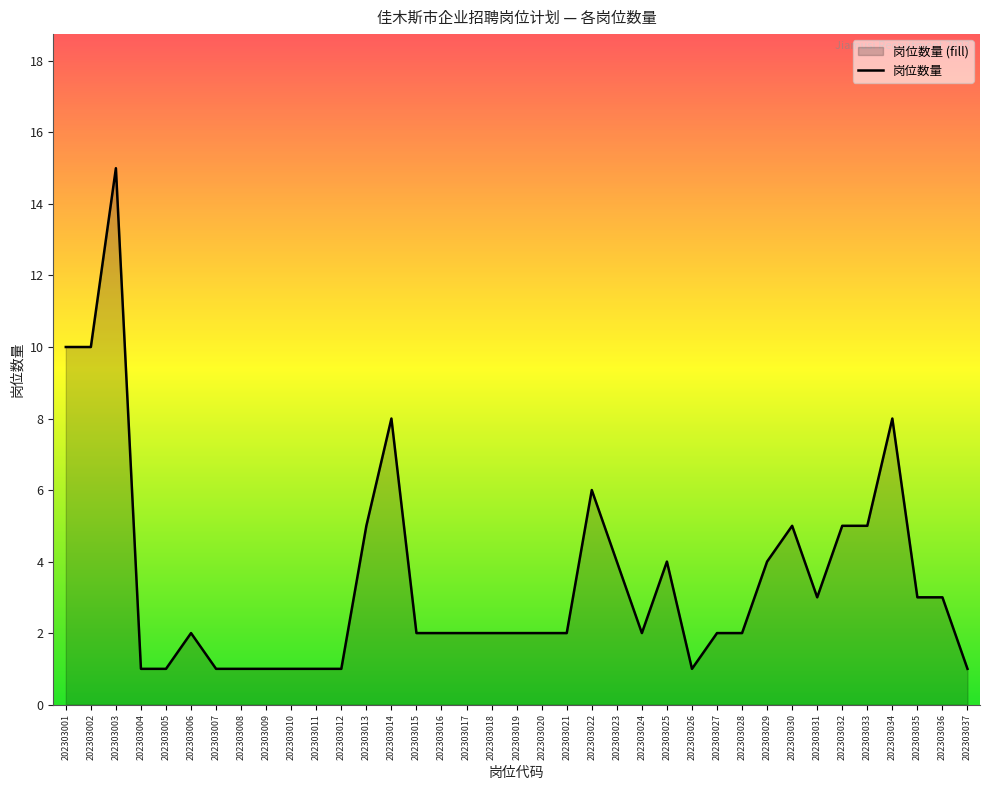

Read the value at 202303004.

1